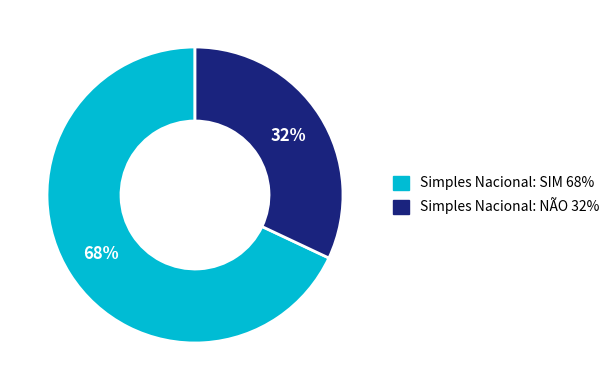

Does any single category account for the majority?

Yes